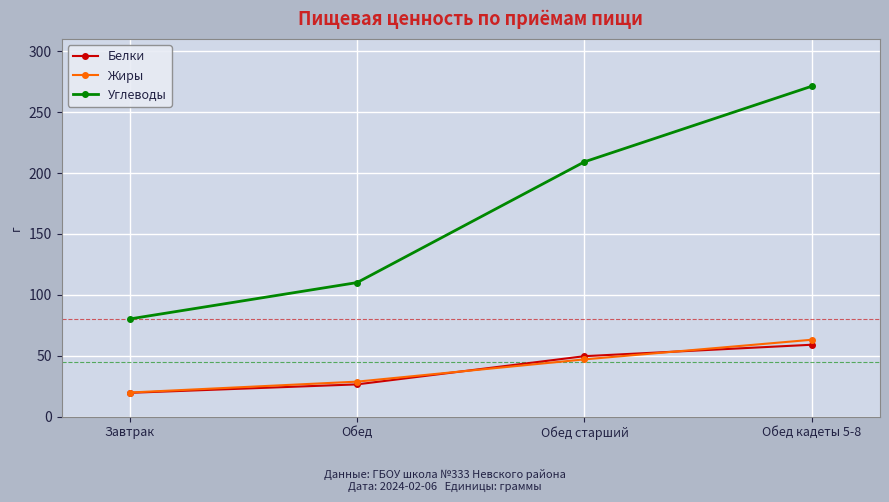

What is the difference between the Жиры values at Завтрак and Обед кадеты 5-8?

43.3